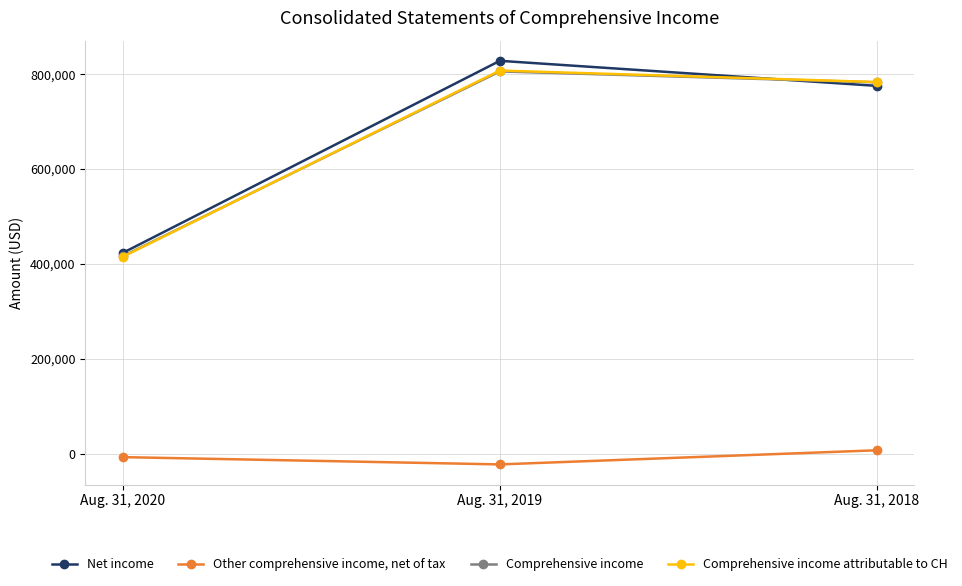

What is the maximum value shown in the chart?

828057